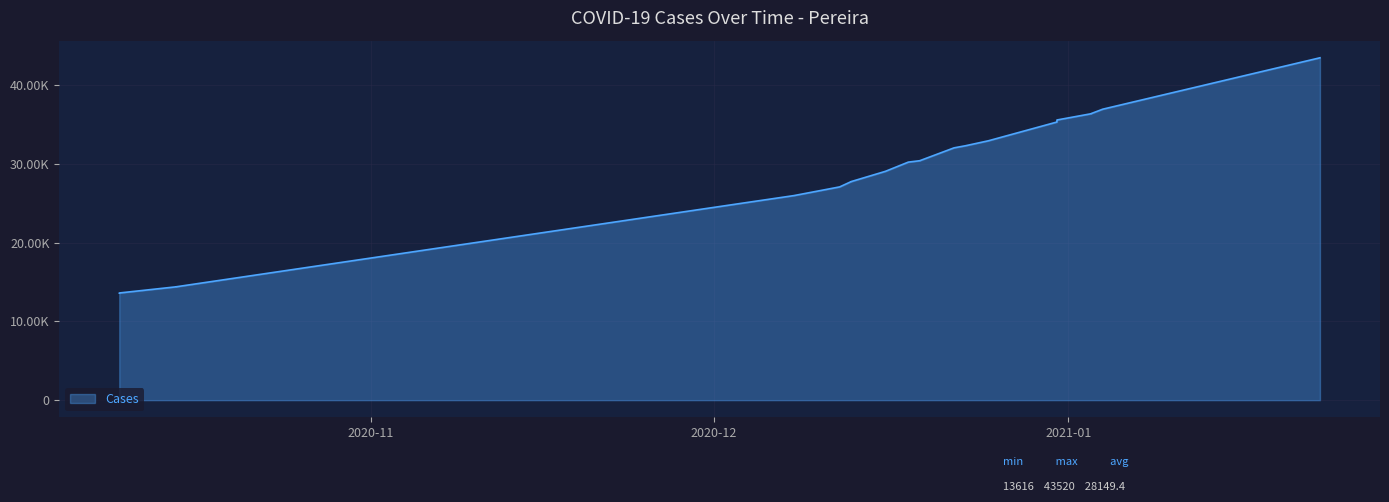

Reading left to right, what are all the values shown in this chart?

13616	13617	13618	13619	13620	13621	13622	13623	14411	14415	25149	26003	27108	27778	27781	29086	30257	30434	30436	32071	32338	32968	35355	35357	35359	35360	35361	35363	35365	35568	35600	35613	36410	36411	36429	36430	36984	43520